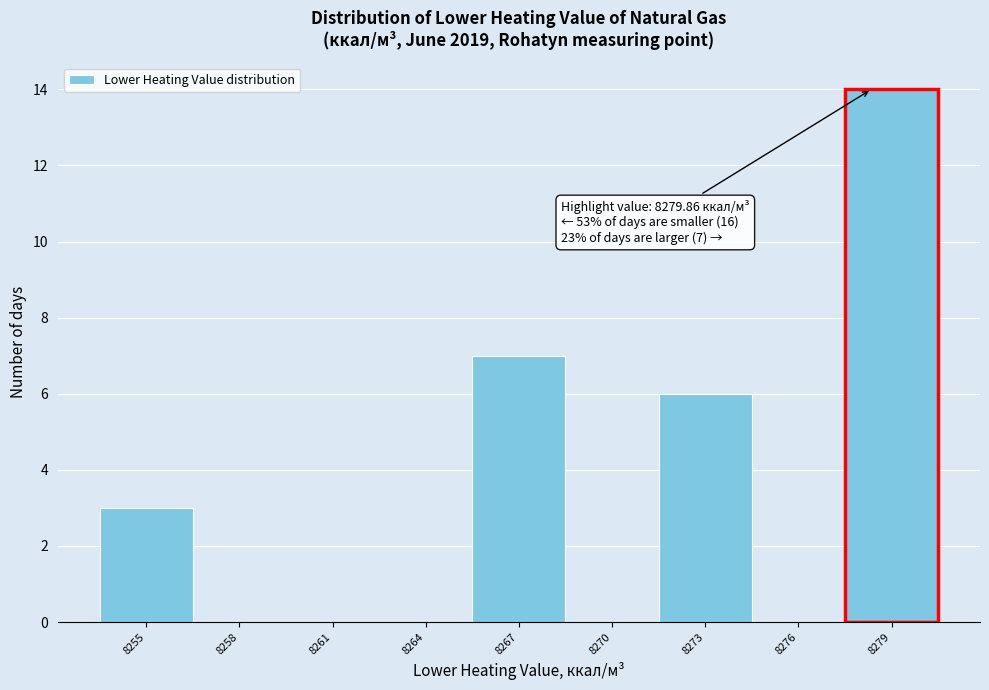

Reading right to left, extract all data points from this chart.

8279=14	8276=0	8273=6	8270=0	8267=7	8264=0	8261=0	8258=0	8255=3